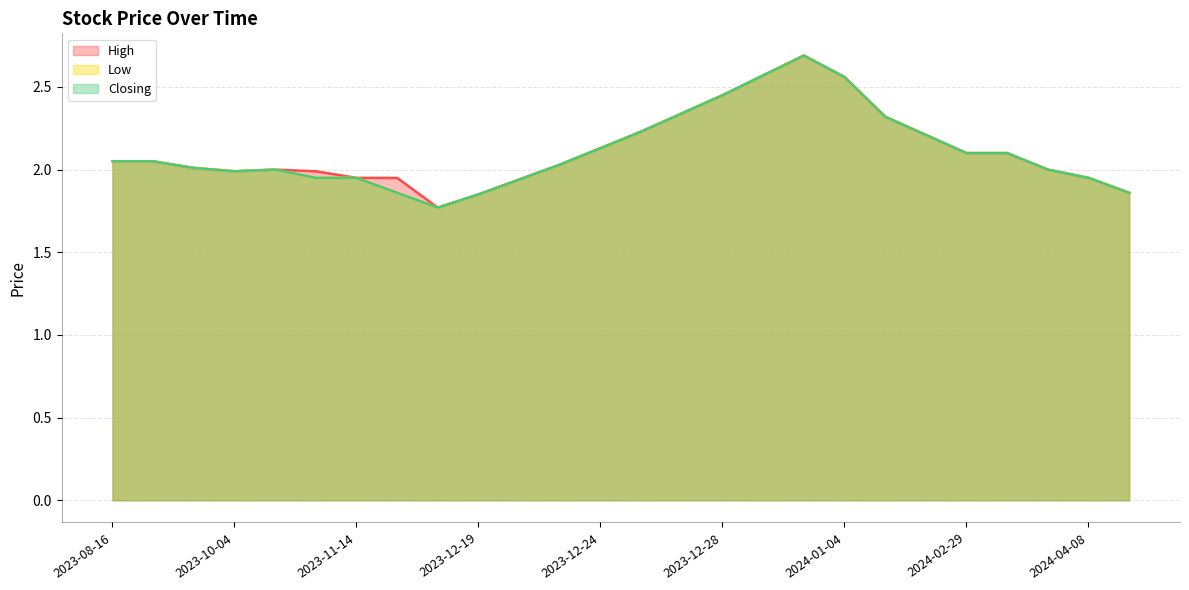

True or false: High and Closing cross at least once.

False